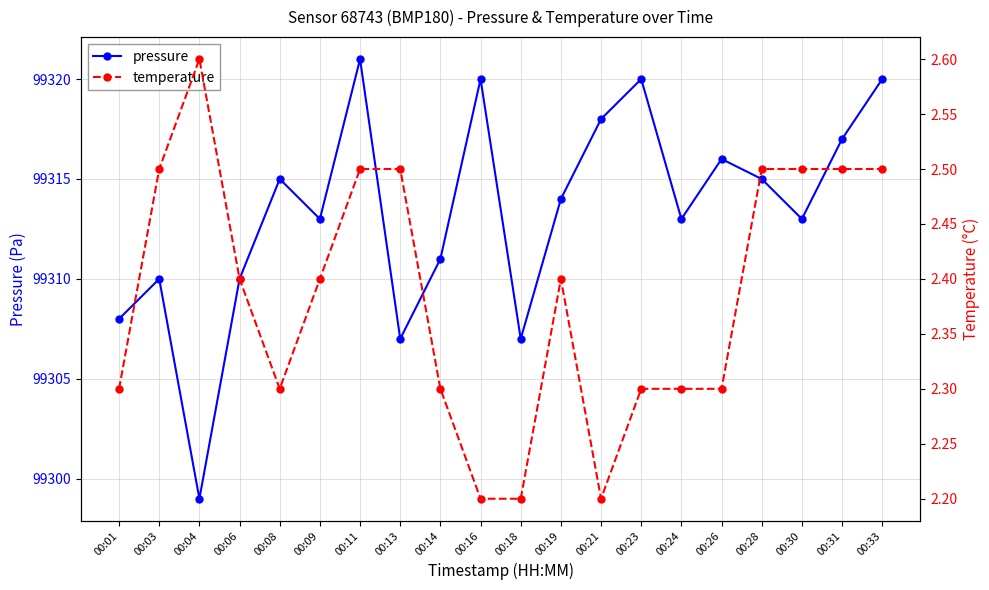

What is the difference between the second highest and minimum values in the temperature series?

0.3